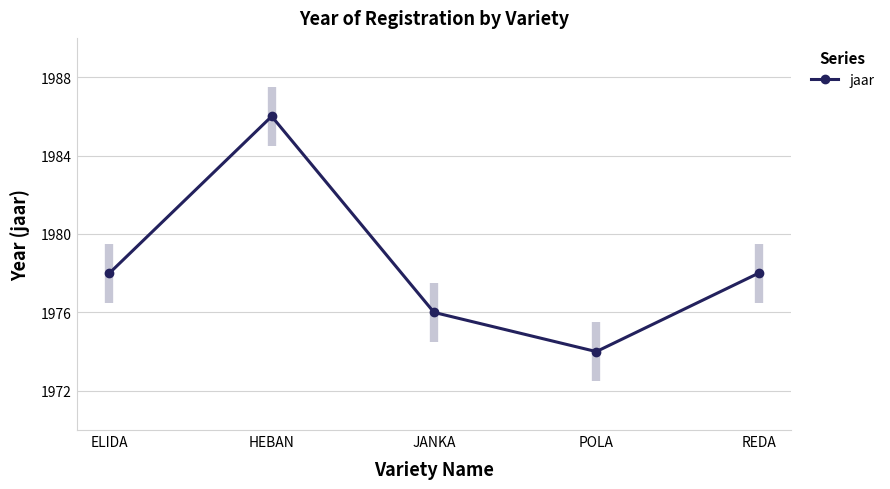

True or false: the data shows 1976 at JANKA.

True